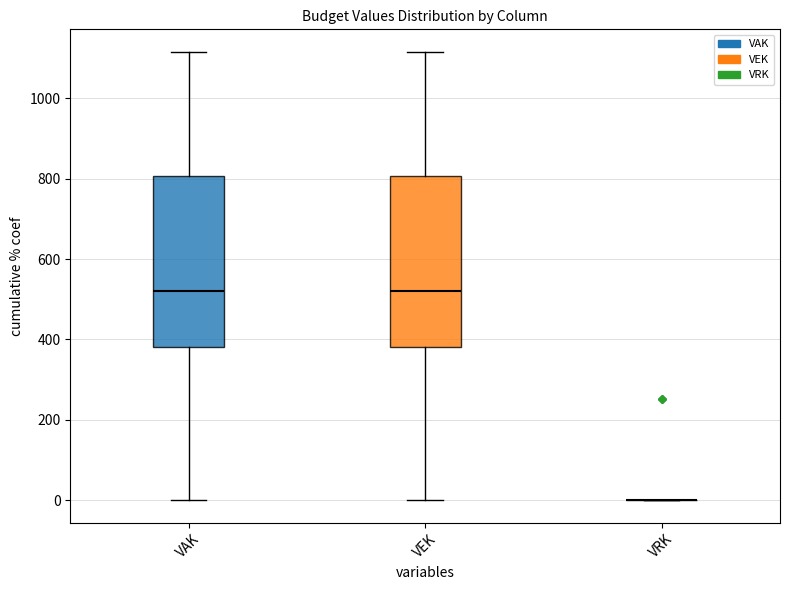

Reading left to right, read every box against the y-axis: the position of its median line, the range the box covers, and the ends of its whiskers. The values are not printed on the chart, so give them approximately, as read against the axis.

VAK: median 520, box 380 to 800, whiskers 0 to 1120
VEK: median 520, box 380 to 800, whiskers 0 to 1120
VRK: box collapsed to a line at 0, whiskers 0 to 0